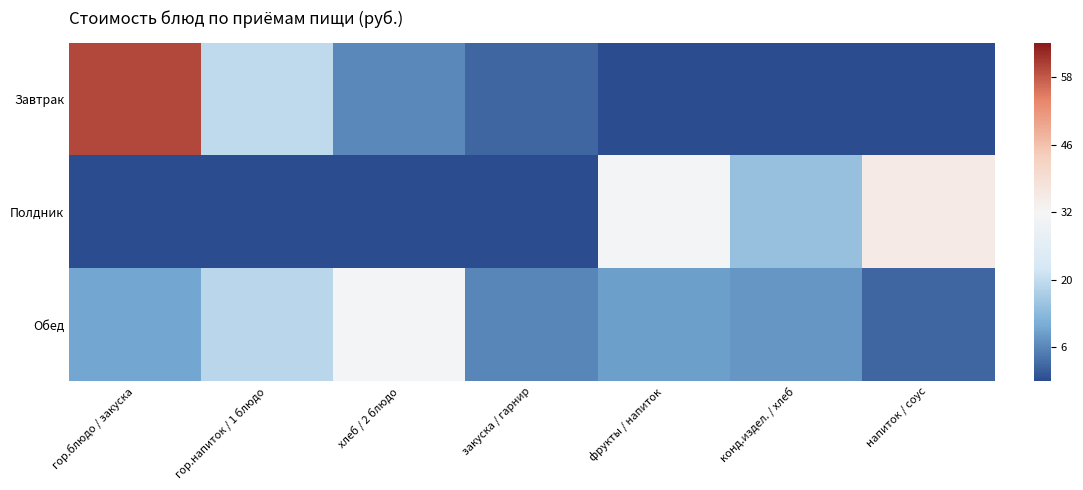

What is the spread (max minus min) of values at конд.издел. / хлеб?

0.4